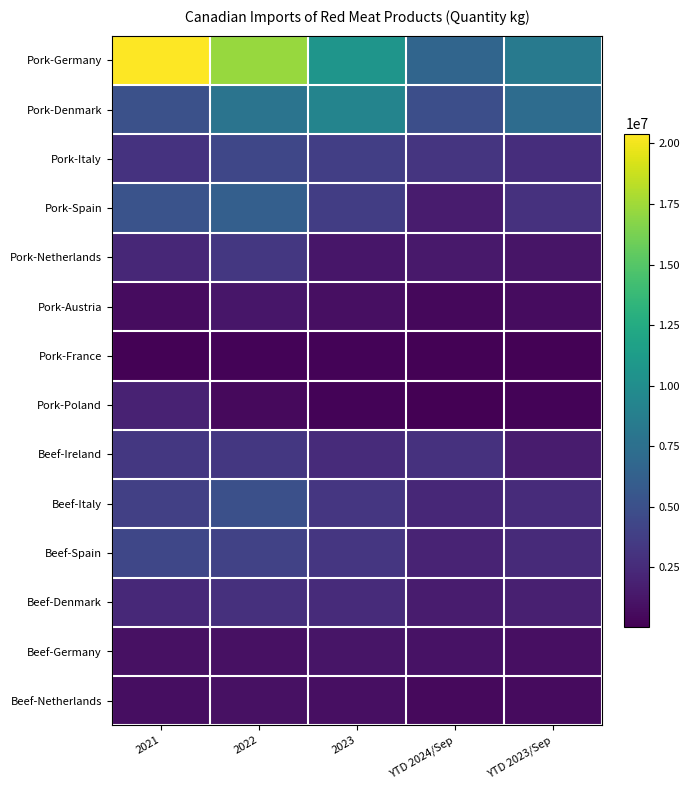

Rank the series at 2023 from lowest to highest value.

Pork-France, Pork-Poland, Beef-Netherlands, Pork-Austria, Beef-Germany, Pork-Netherlands, Beef-Ireland, Beef-Denmark, Beef-Italy, Beef-Spain, Pork-Spain, Pork-Italy, Pork-Denmark, Pork-Germany